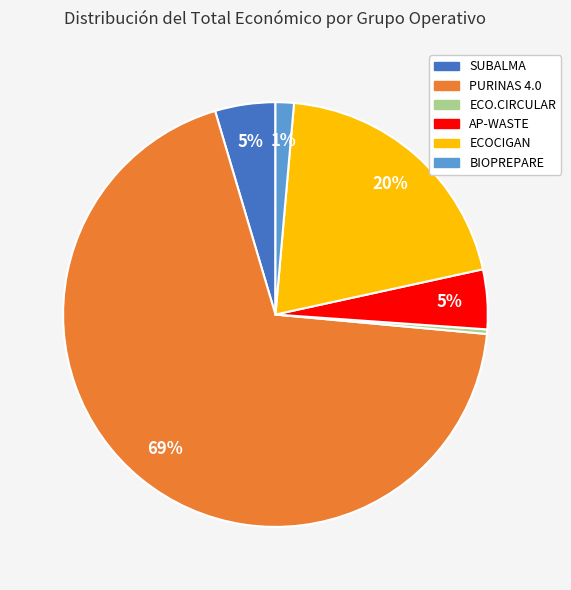

To the nearest percent, what is the combined percentage of AP-WASTE and ECO.CIRCULAR?

5%